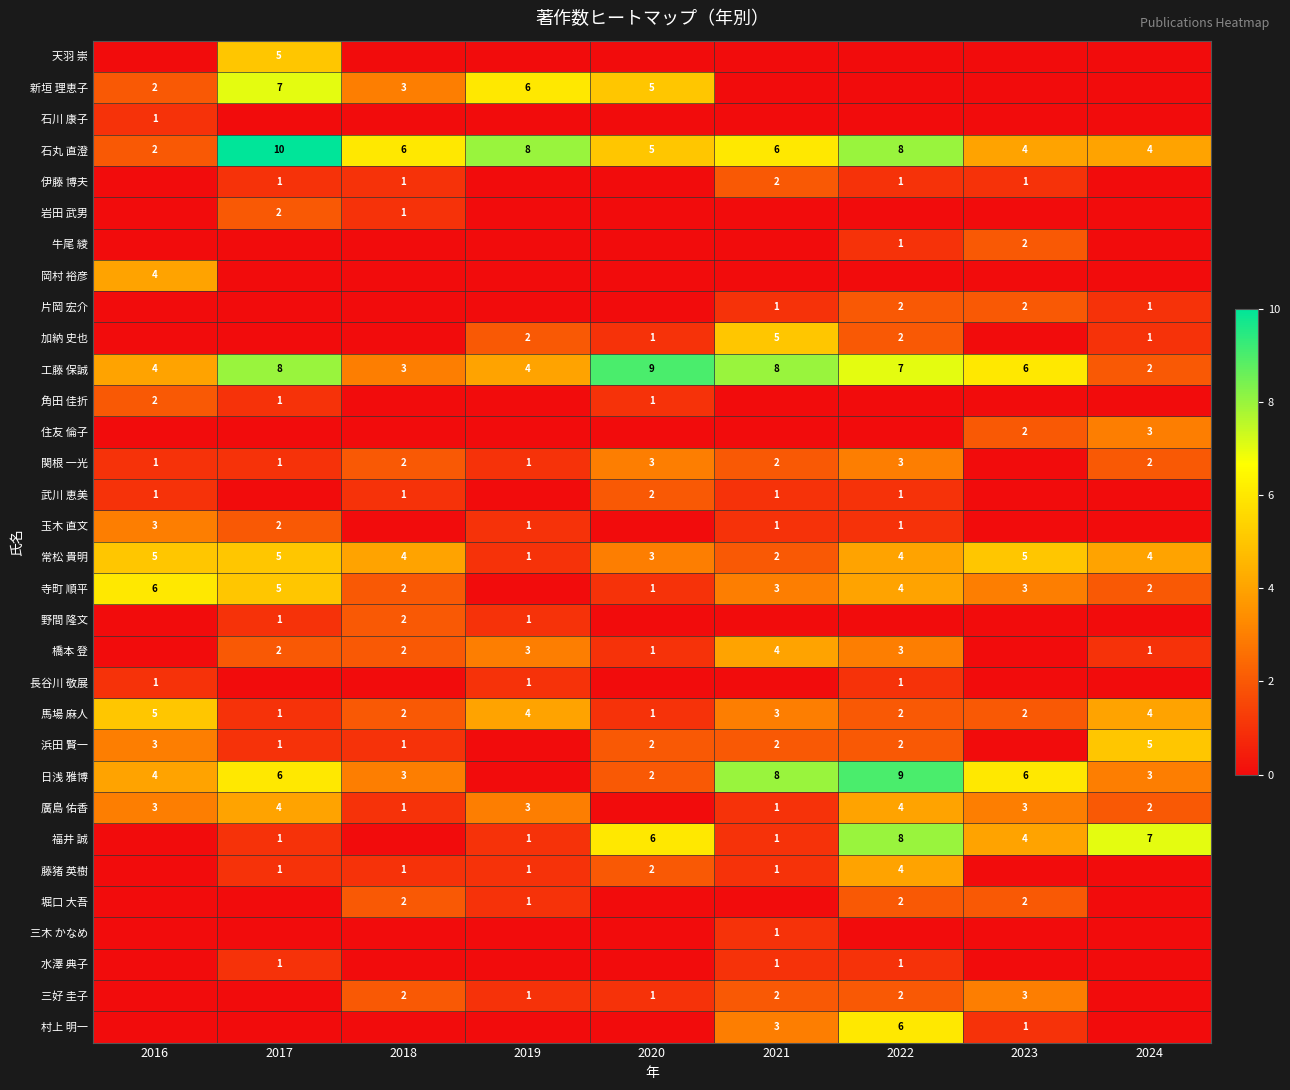

What is the difference between the maximum and minimum values in the 常松 貴明 series?

4